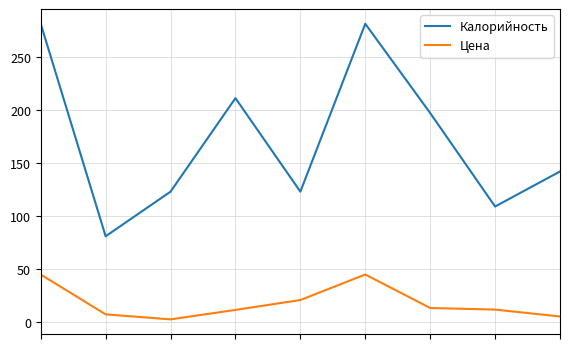

In Цена, how many points are lower than both neighbors (excluding endpoints)?

1